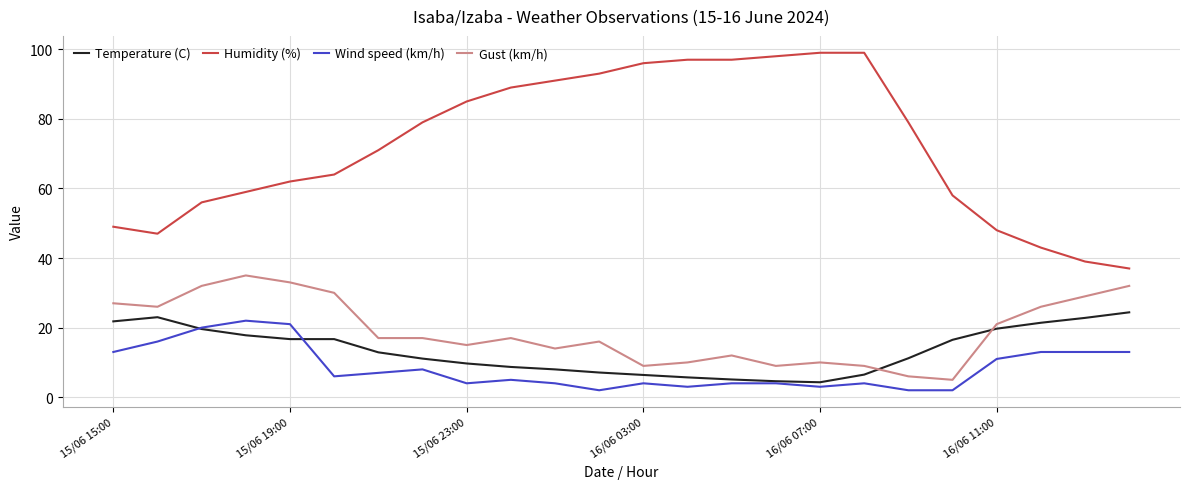

True or false: Humidity (%) and Gust (km/h) cross at least once.

False